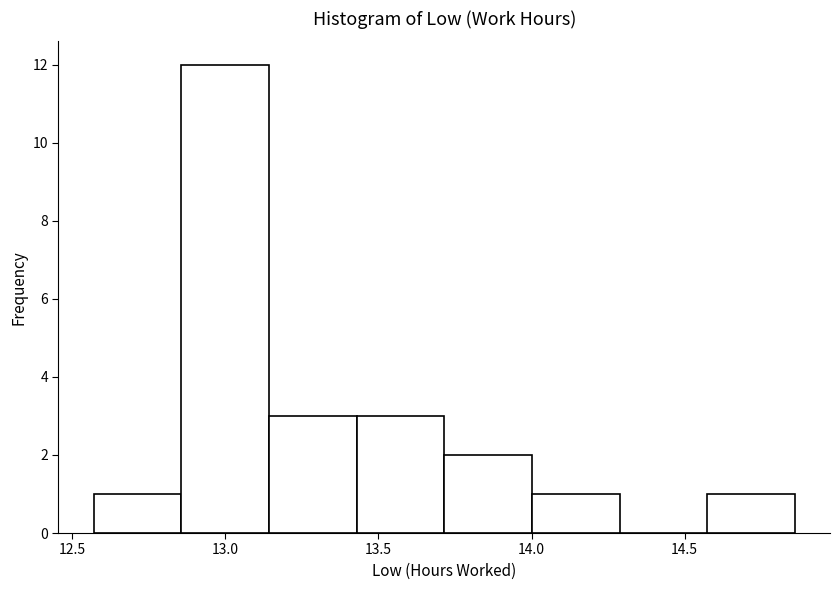

Reading left to right, list every bar in this chart as the range it spans on the x-axis followed by its height. Neither the bar edges nor the heights are printed on the chart, so give them approximately, as read against the axes.

12.55 to 12.85: 1
12.85 to 13.15: 12
13.15 to 13.45: 3
13.45 to 13.70: 3
13.70 to 14.00: 2
14.00 to 14.30: 1
14.30 to 14.55: 0
14.55 to 14.85: 1